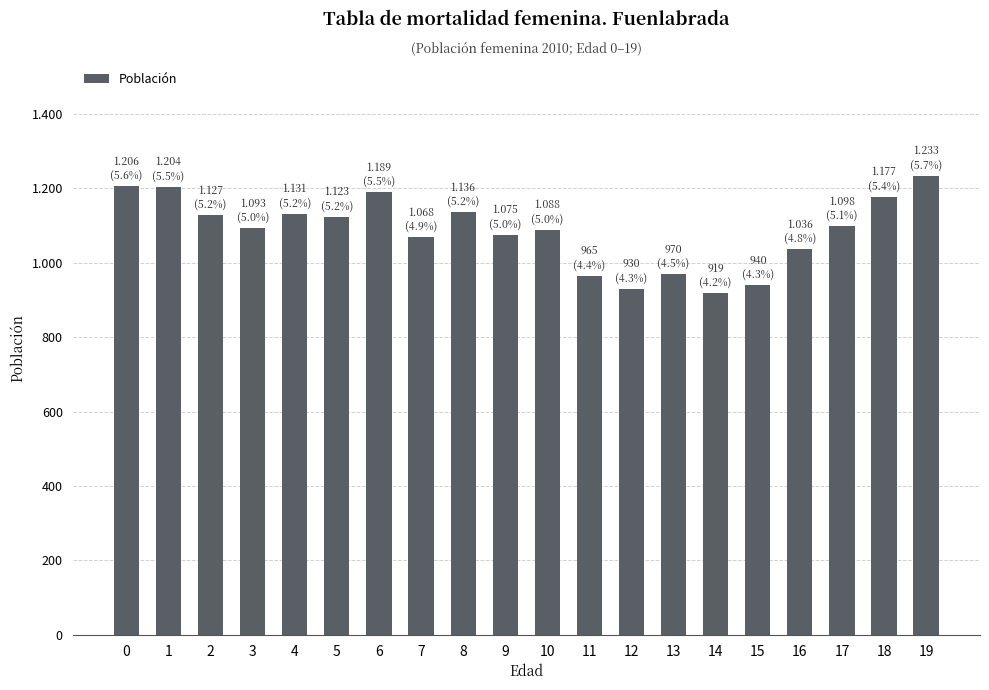

Does the chart contain any negative values?

No